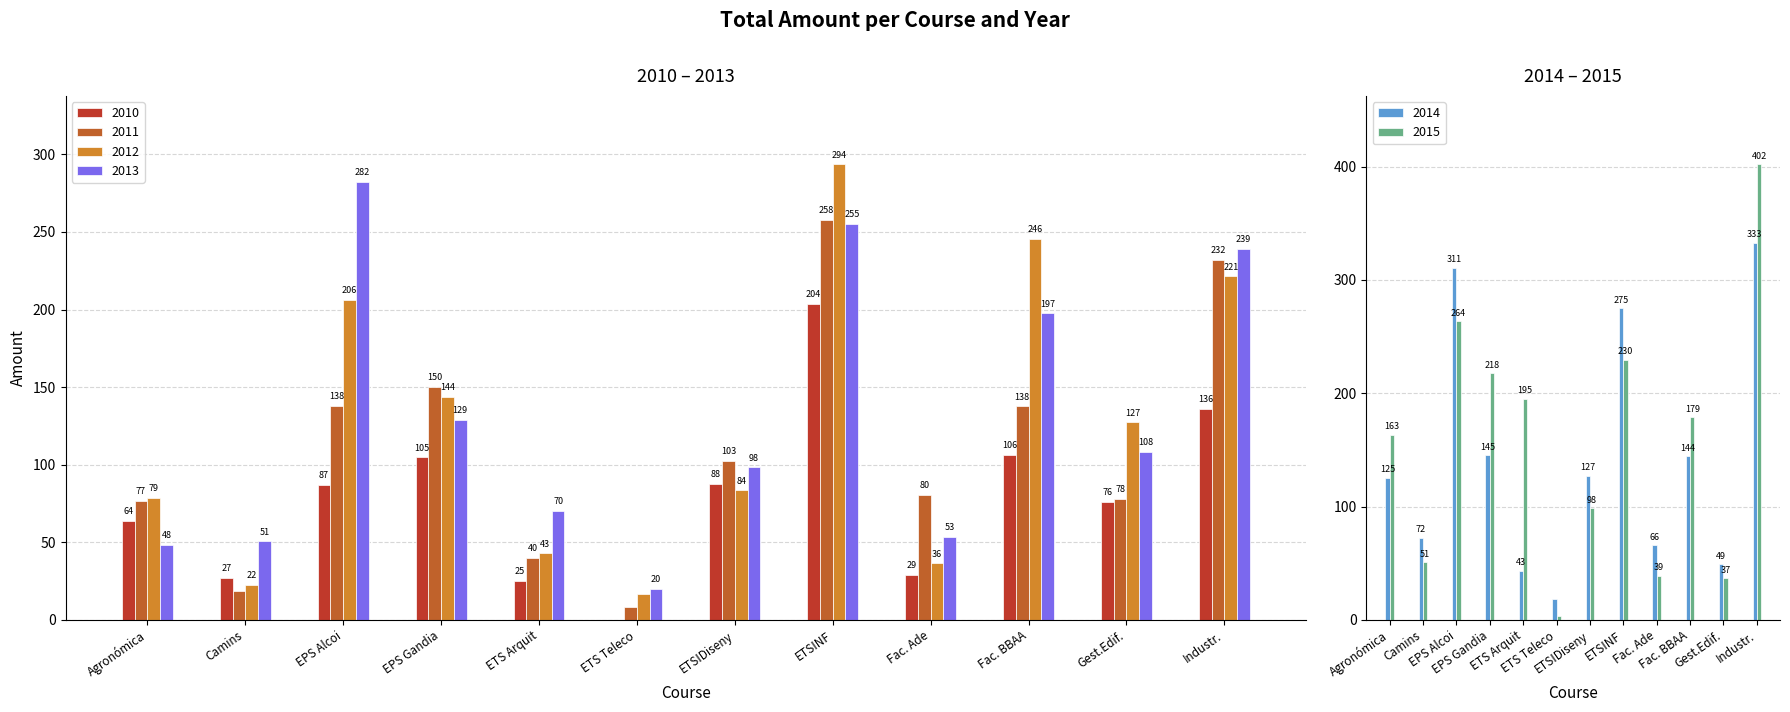

Which category has the highest value in the 2015 series?

Industr.